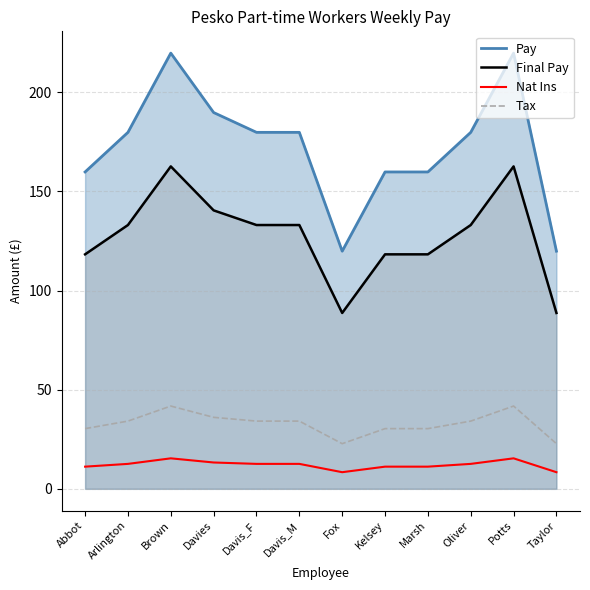

Rank the series at Abbot from highest to lowest value.

Tax, Nat Ins